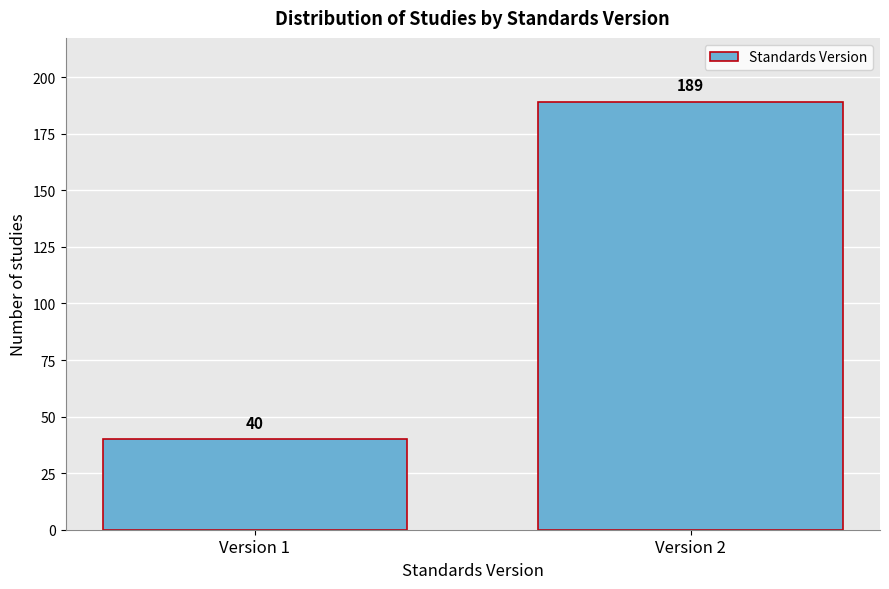

Reading left to right, transcribe all the data shown in this chart.

40	189